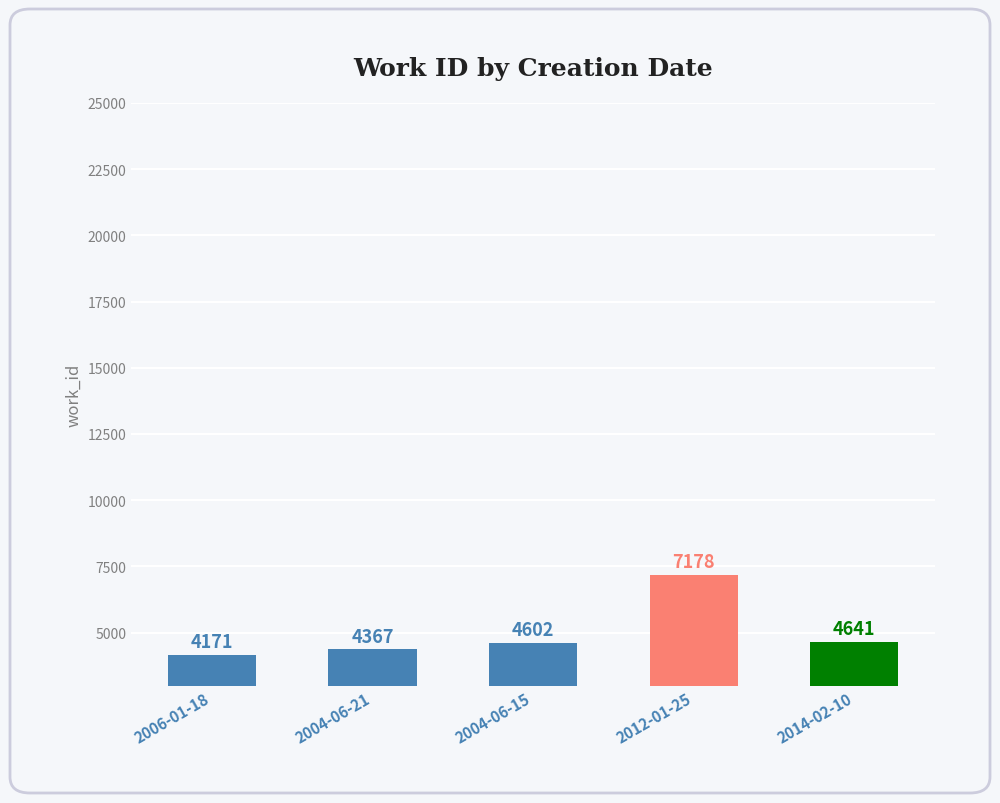

What is the difference between the second highest and second lowest values?

274